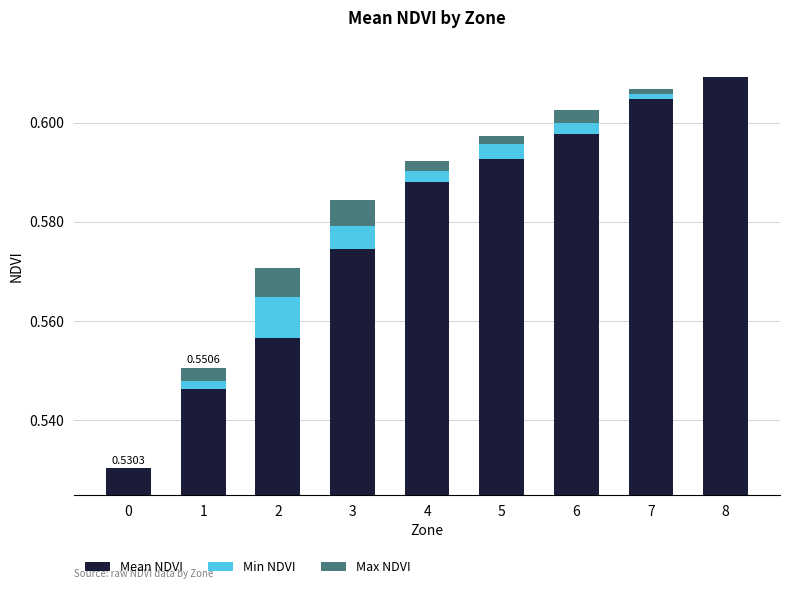

At 2, list the series in order from largest to smallest.

Mean NDVI, Min NDVI, Max NDVI